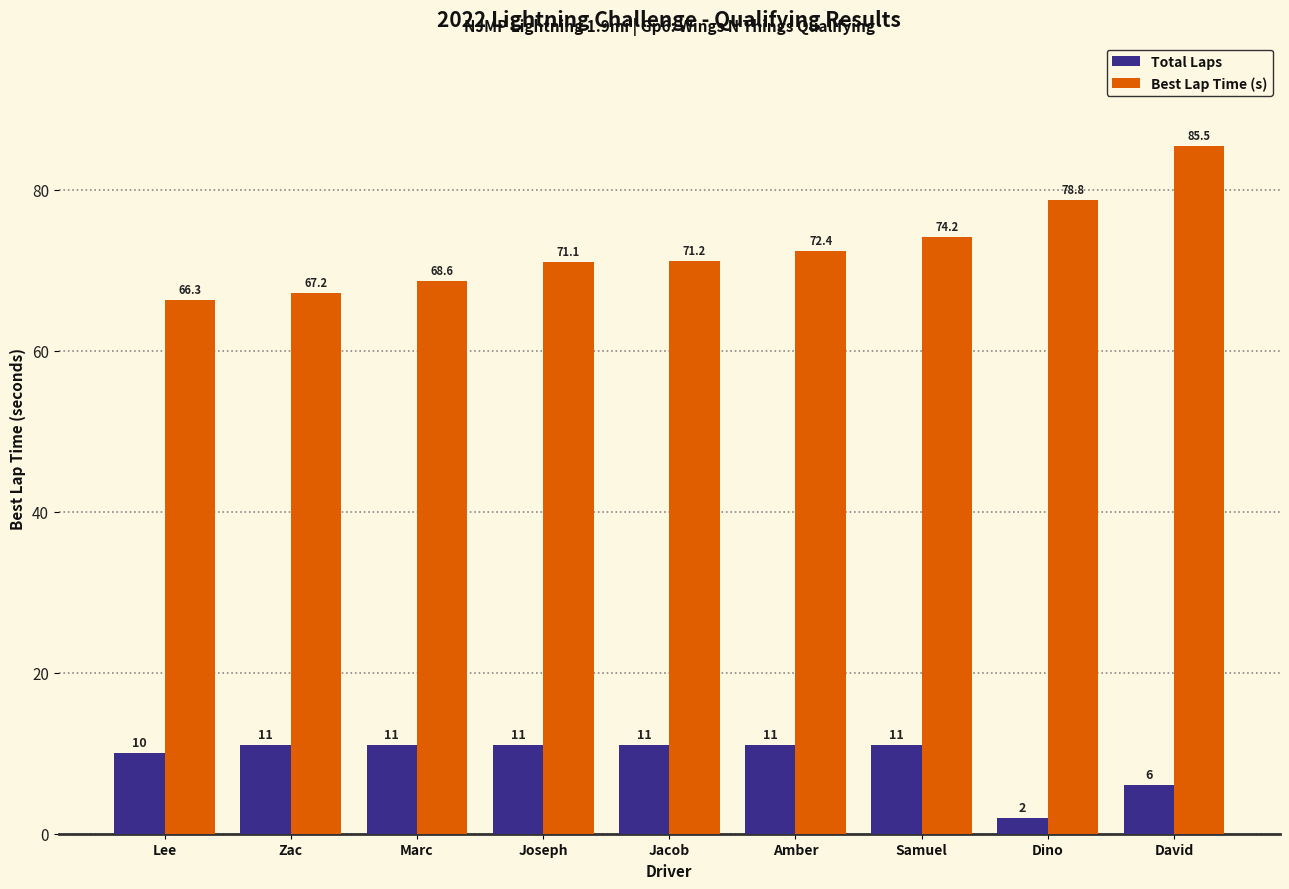

What is the average value of the Best Lap Time (s) series?

72.8